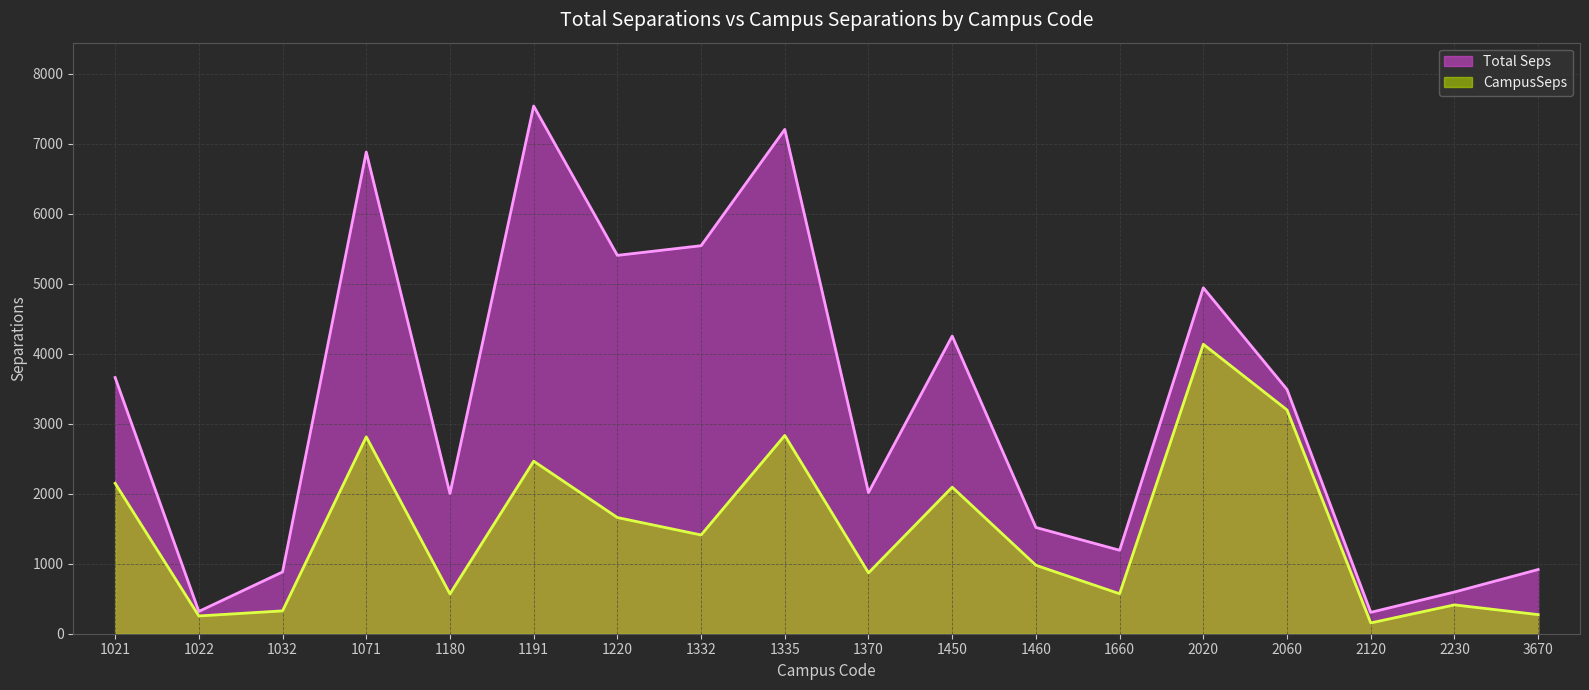

Between 1022 and 1180, which is larger?

1180